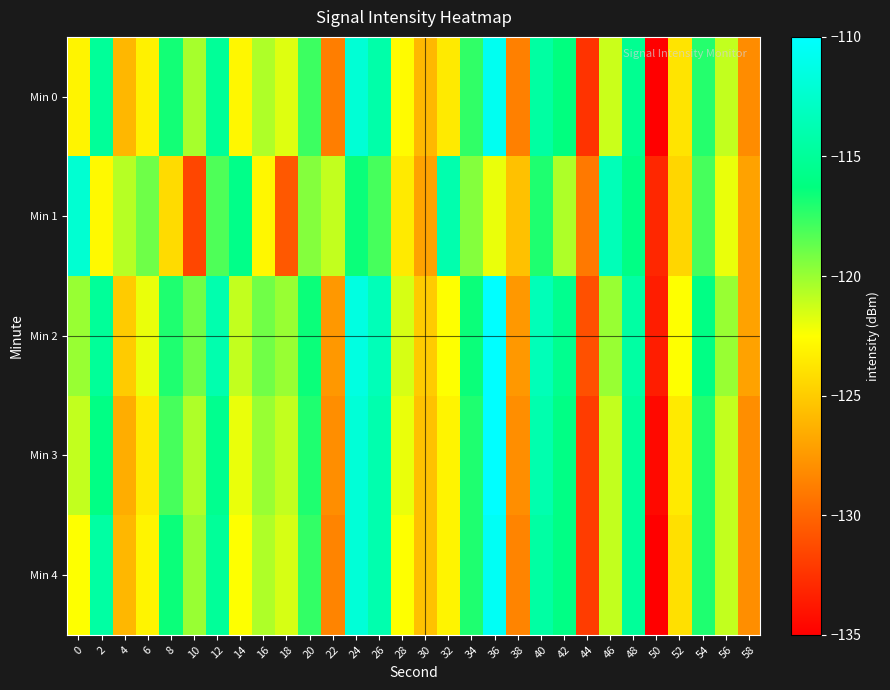

Reading left to right, what are all the values shown in this chart?

Min 0: 0=-123.0	2=-115.0	4=-126.0	6=-123.2	8=-116.7	10=-120.3	12=-115.0	14=-122.9	16=-120.5	18=-121.7	20=-117.7	22=-128.8	24=-112.1	26=-114.2	28=-122.7	30=-125.9	32=-123.5	34=-117.4	36=-110.7	38=-128.7	40=-114.5	42=-116.3	44=-132.4	46=-121.2	48=-115.4	50=-135.0	52=-123.8	54=-117.2	56=-121.0	58=-128.1
Min 1: 0=-112.2	2=-122.8	4=-120.7	6=-119.0	8=-124.2	10=-131.5	12=-118.2	14=-115.8	16=-122.9	18=-130.6	20=-119.5	22=-121.0	24=-116.5	26=-118.0	28=-123.5	30=-127.0	32=-114.0	34=-119.5	36=-122.0	38=-125.5	40=-117.0	42=-120.5	44=-129.0	46=-113.5	48=-116.0	50=-133.0	52=-124.5	54=-118.0	56=-122.0	58=-127.0
Min 2: 0=-120.0	2=-115.0	4=-125.0	6=-122.0	8=-117.0	10=-119.0	12=-114.0	14=-121.0	16=-119.0	18=-120.0	20=-116.5	22=-127.5	24=-111.5	26=-113.5	28=-121.5	30=-125.0	32=-122.5	34=-116.5	36=-109.5	38=-127.5	40=-113.5	42=-115.5	44=-131.0	46=-120.0	48=-114.5	50=-133.5	52=-122.5	54=-116.0	56=-120.0	58=-127.0
Min 3: 0=-121.0	2=-116.0	4=-126.5	6=-123.5	8=-118.0	10=-120.5	12=-115.5	14=-122.0	16=-120.0	18=-121.0	20=-117.0	22=-128.0	24=-112.0	26=-114.0	28=-122.0	30=-125.5	32=-123.0	34=-117.0	36=-110.0	38=-128.0	40=-114.0	42=-116.0	44=-132.0	46=-121.0	48=-115.0	50=-134.5	52=-123.5	54=-117.0	56=-121.0	58=-128.0
Min 4: 0=-122.5	2=-114.5	4=-126.0	6=-123.0	8=-116.5	10=-120.0	12=-115.0	14=-122.5	16=-120.5	18=-121.5	20=-117.5	22=-128.5	24=-112.0	26=-114.0	28=-122.5	30=-125.5	32=-123.0	34=-117.0	36=-110.5	38=-128.5	40=-114.5	42=-116.0	44=-132.0	46=-121.0	48=-115.0	50=-135.0	52=-124.0	54=-117.0	56=-121.0	58=-128.0